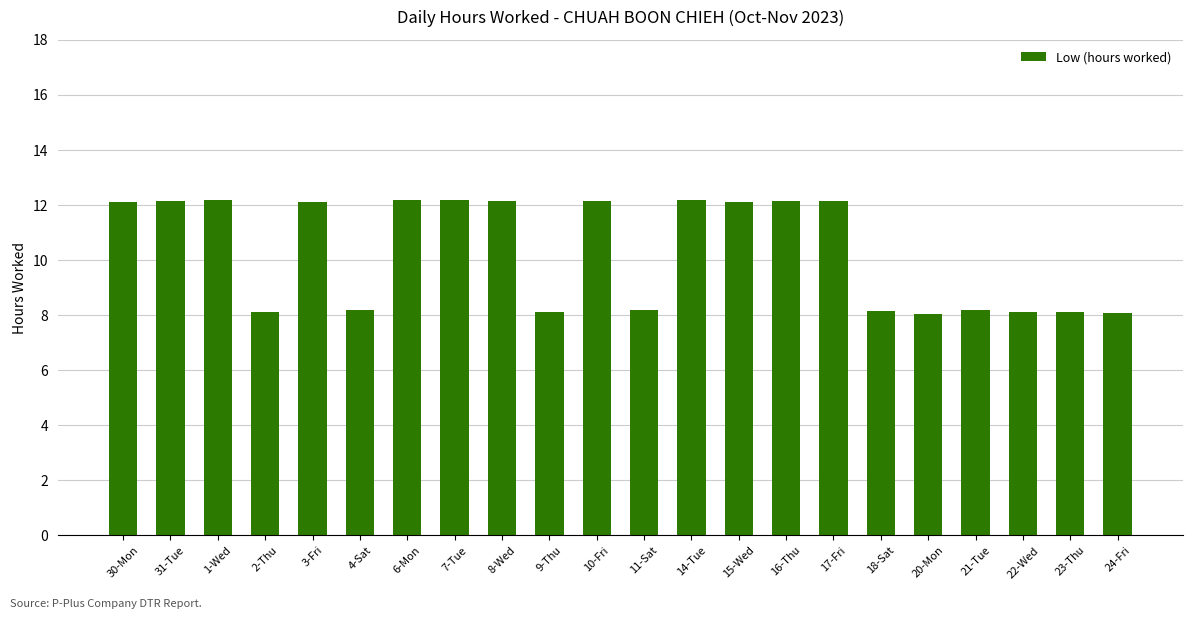

Approximately how many times larger is the value at 22-Wed compared to 4-Sat?

1.0